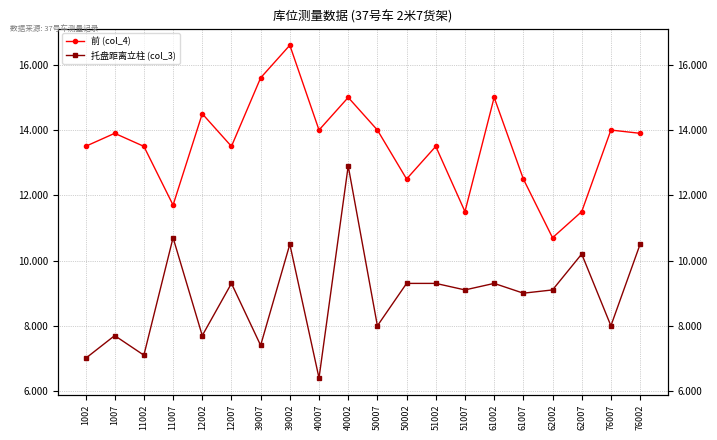

Which series has the widest spread of values?

托盘距离立柱 (col_3)